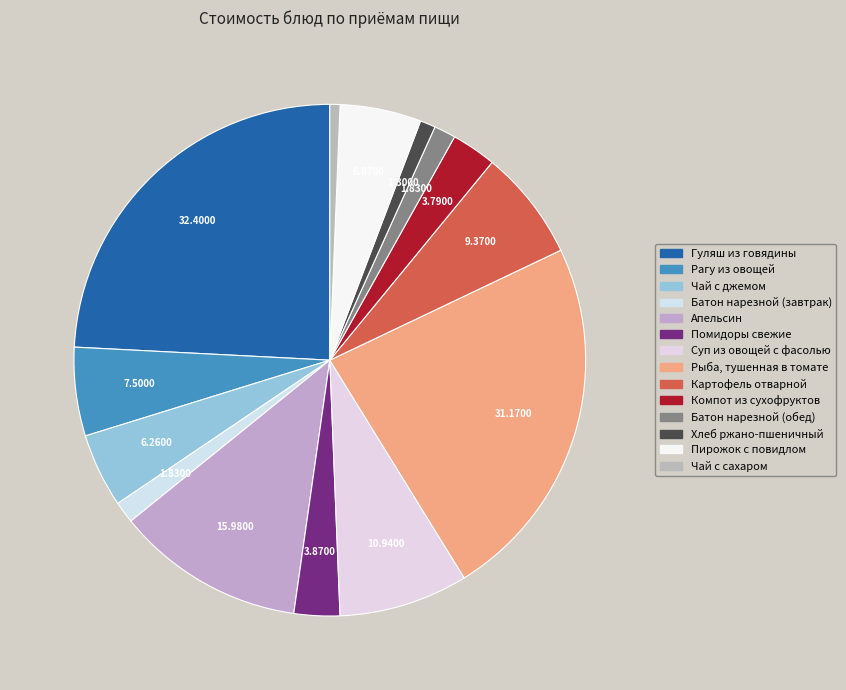

How many segments does this pie chart have?

14